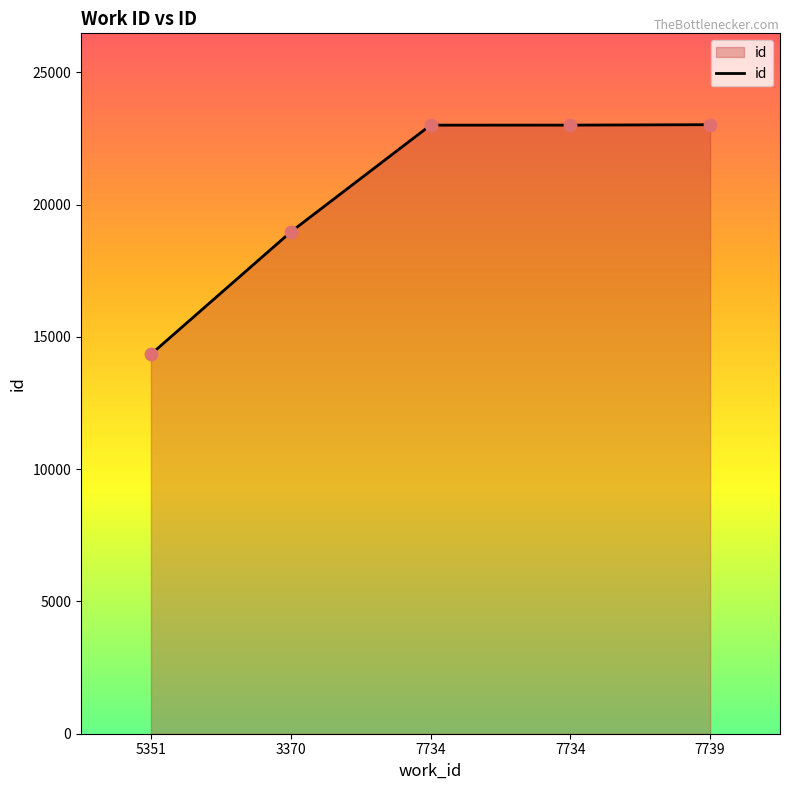

How many lines are shown in the chart?

1